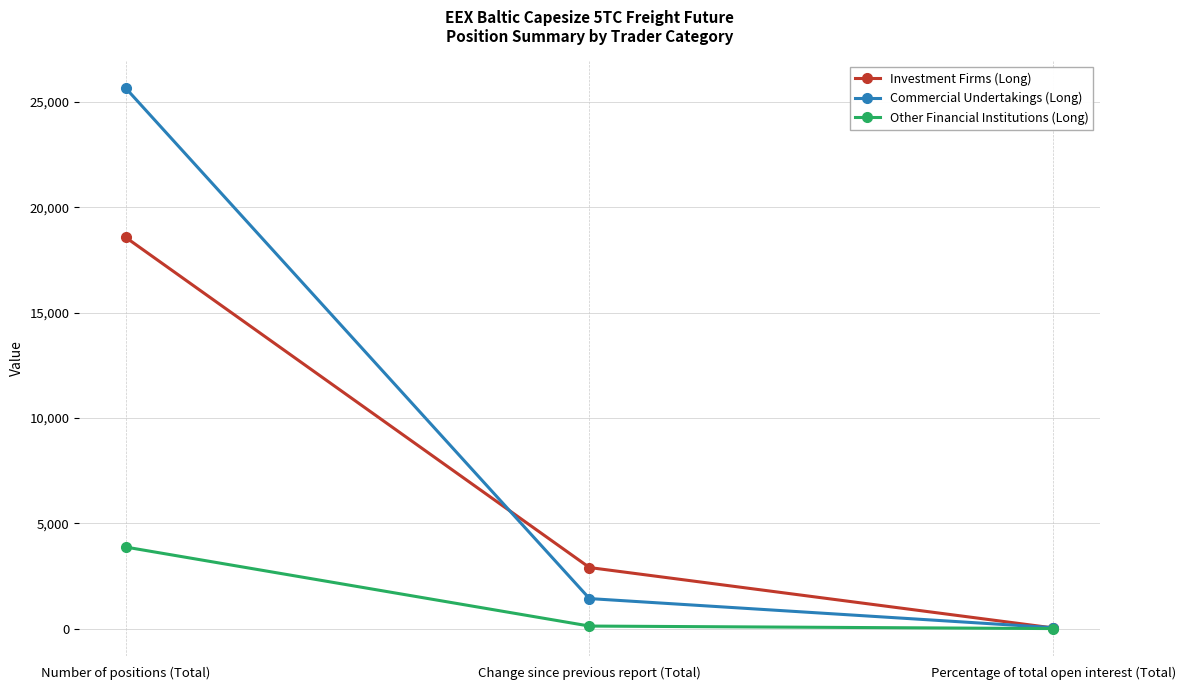

Reading left to right, transcribe all the data shown in this chart.

Investment Firms (Long): 18574.0	2904.9	38.1
Commercial Undertakings (Long): 25658.7	1431.9	52.6
Other Financial Institutions (Long): 3877.0	127.7	8.0